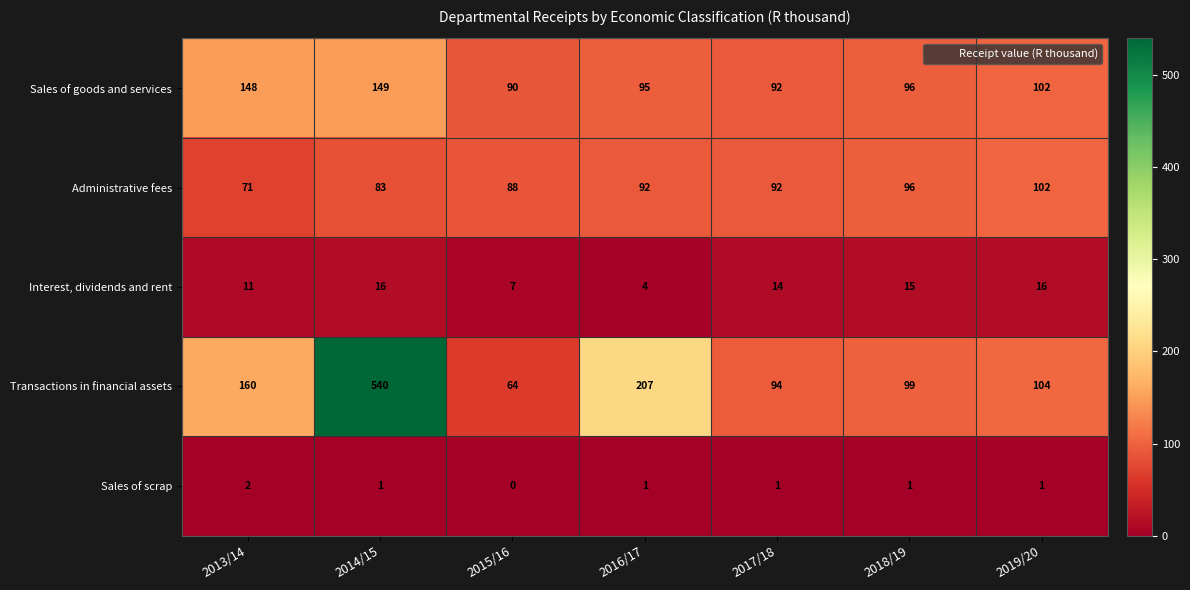

Count the number of categories in the chart.

7